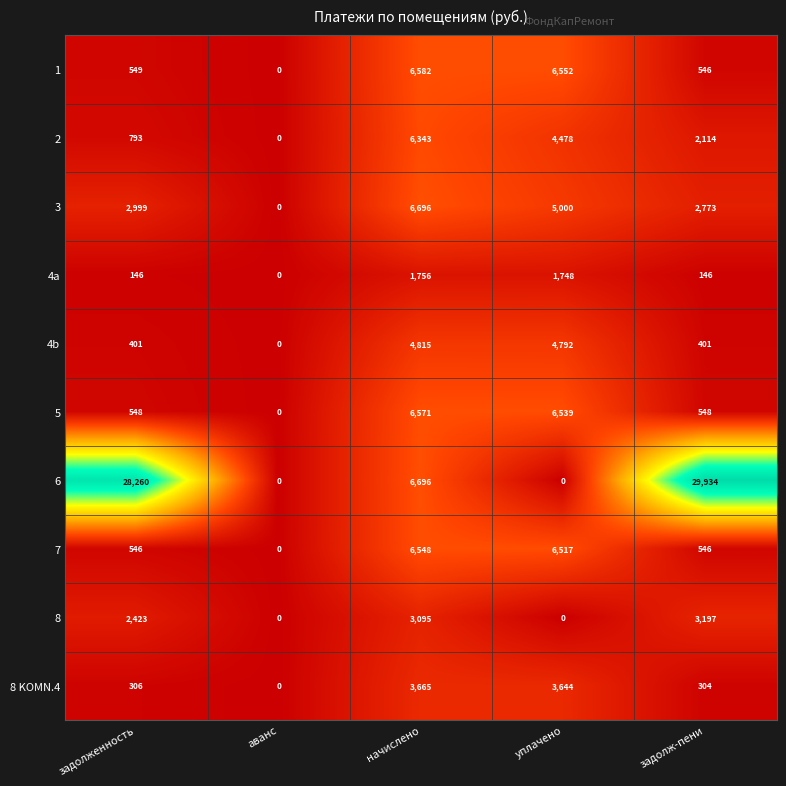

What is the maximum value for 2?

6343